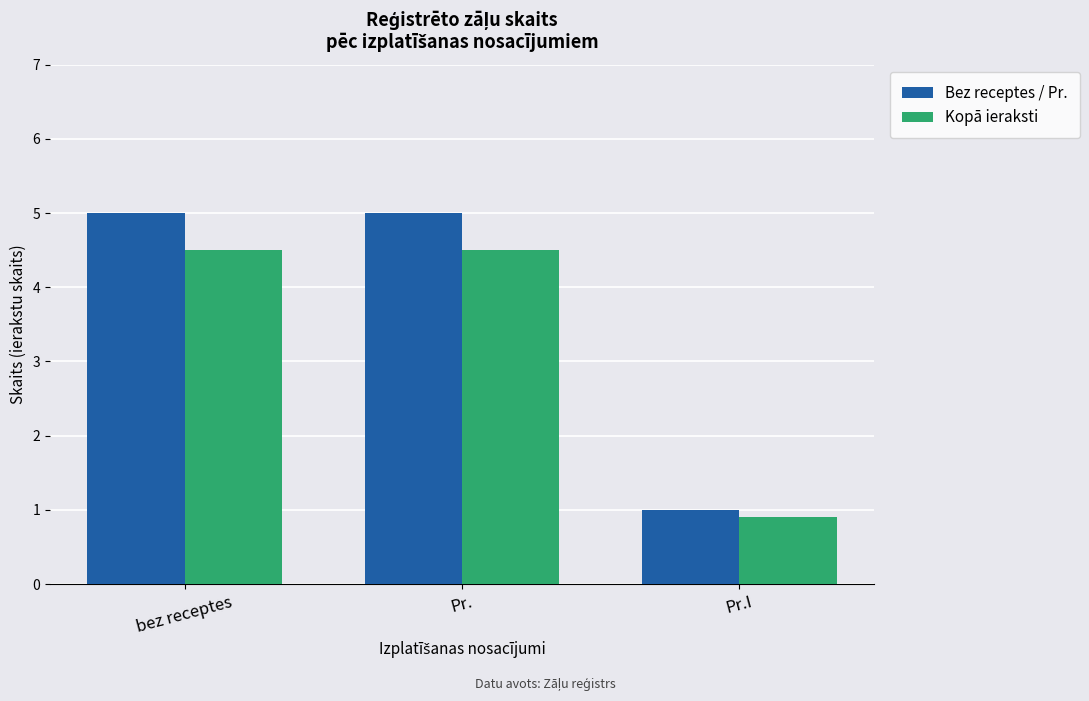

Reading left to right, what are all the values shown in this chart?

Bez receptes / Pr.: 5.0	5.0	1.0
Kopā ieraksti: 4.5	4.5	0.9